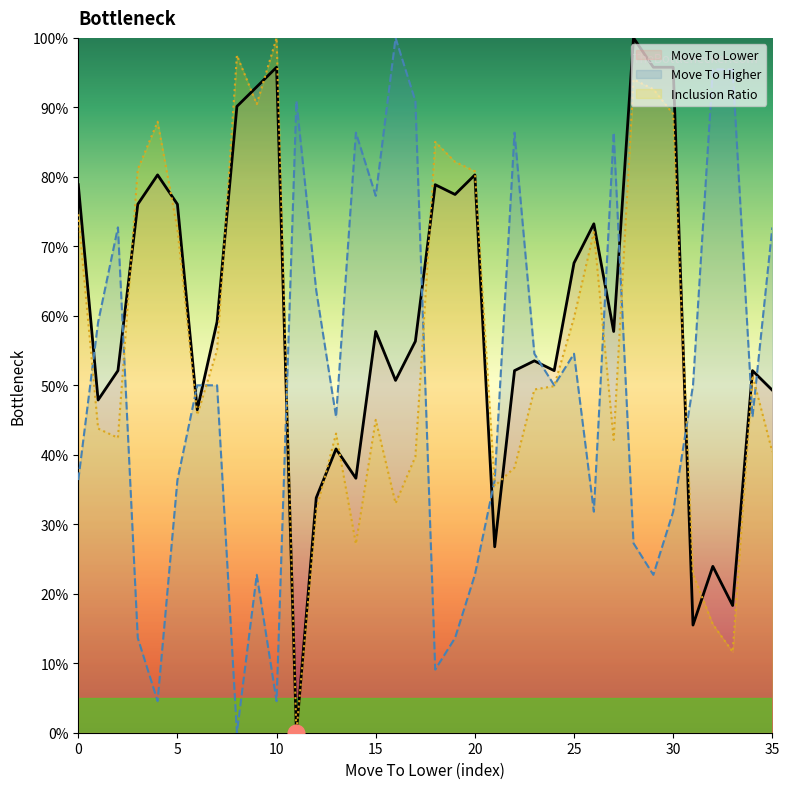

Which series ends up on top after the final intersection of Move To Higher and Inclusion Ratio?

Move To Higher